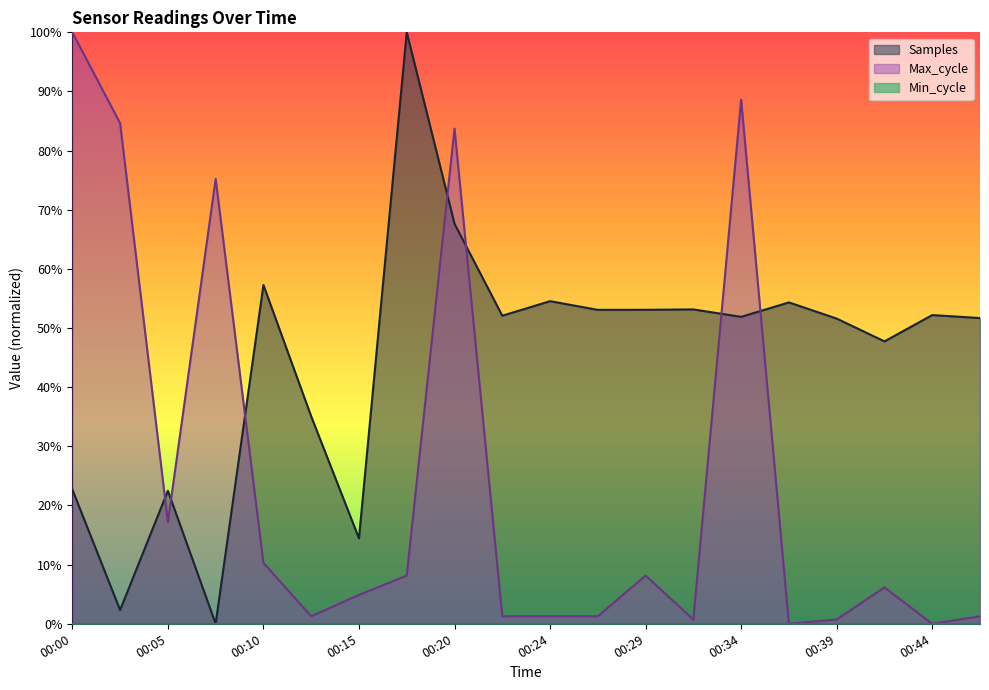

Is it true that Max_cycle equals 17.2 at 00:05?

True